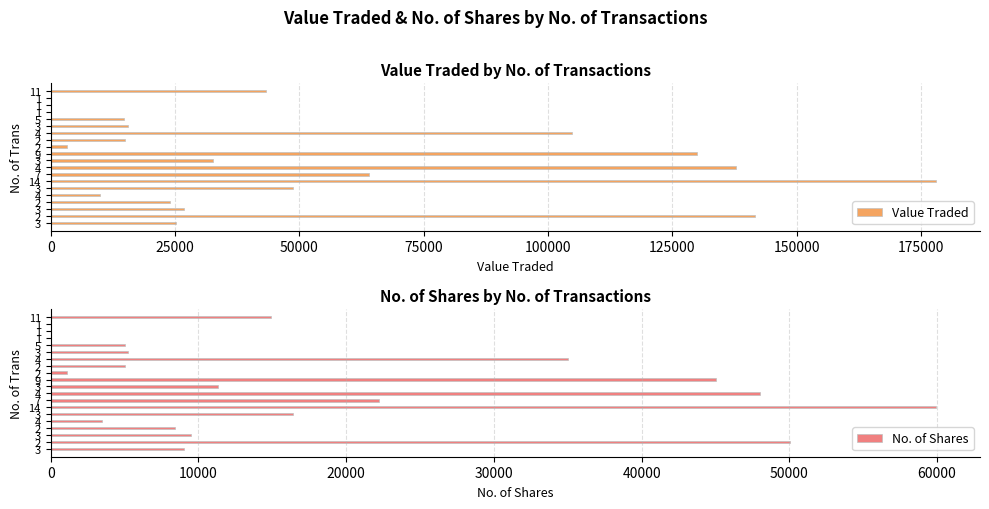

True or false: No. of Shares has a value of 7547 at 2.

False